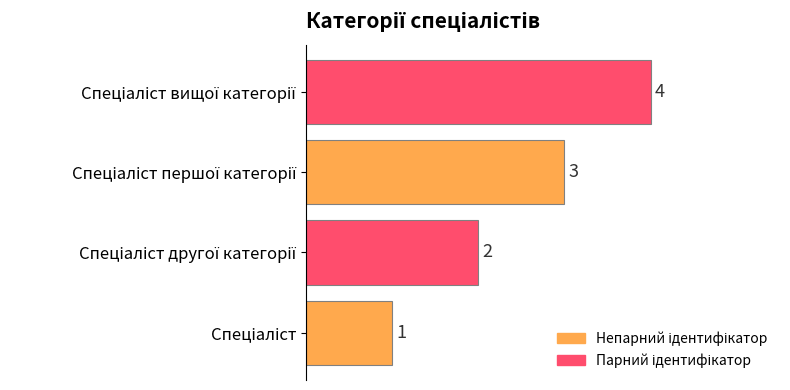

What is the sum of all values?

10